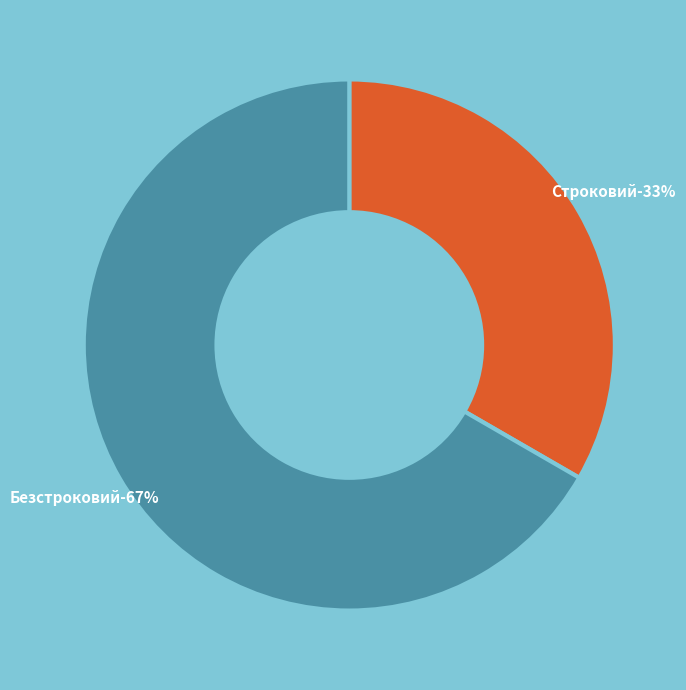

What is the largest slice in the pie chart?

Безстроковий